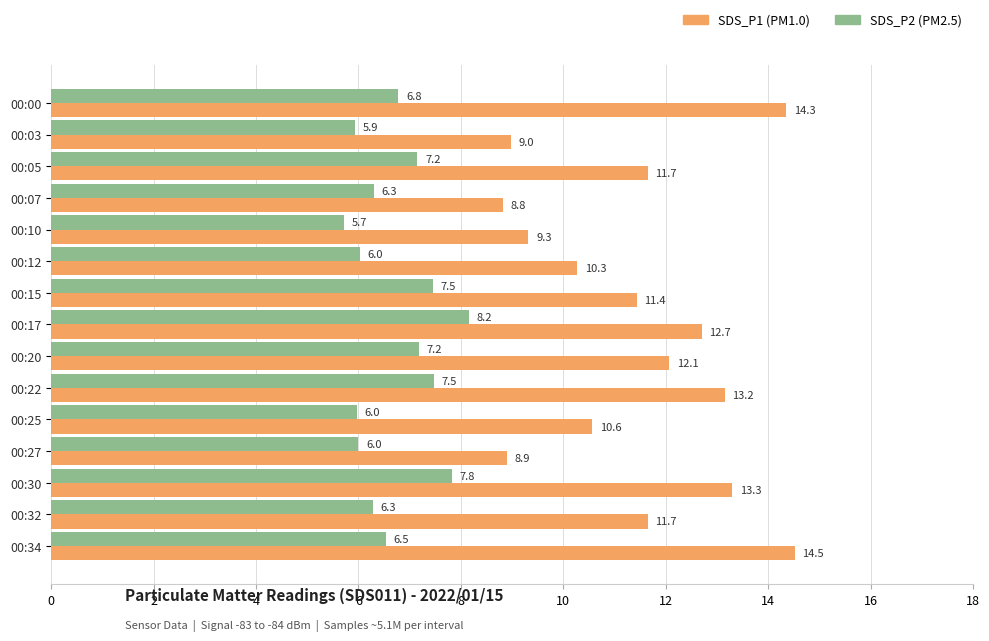

What is the difference between the highest and lowest values at 00:25?

4.6